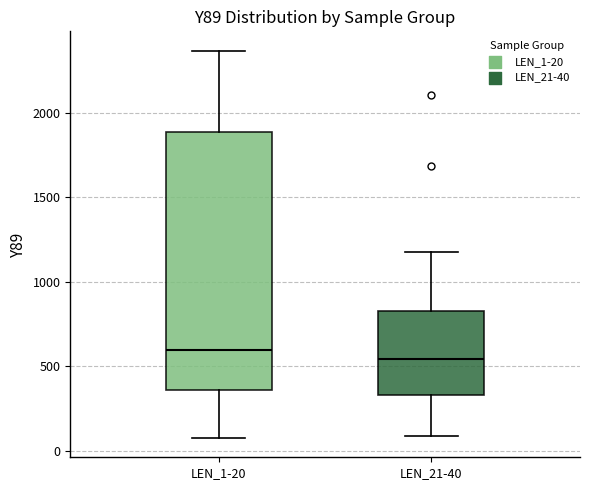

Where is the upper edge of the box for LEN_1-20 on the y-axis? The values are not printed on the chart, so give them approximately, as read against the axis.

1900